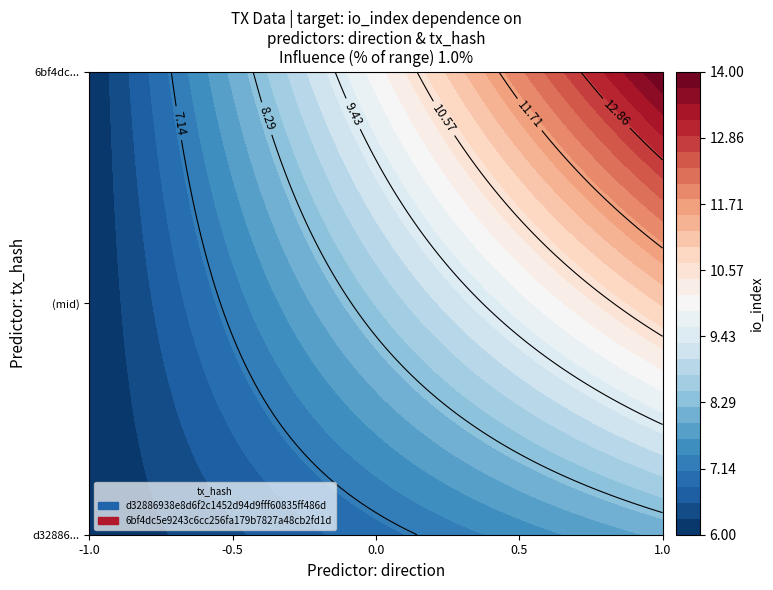

True or false: 6bf4dc5e9243c6cc256fa179b7827a48cb2fd1d has a value of 1 at direction.

True